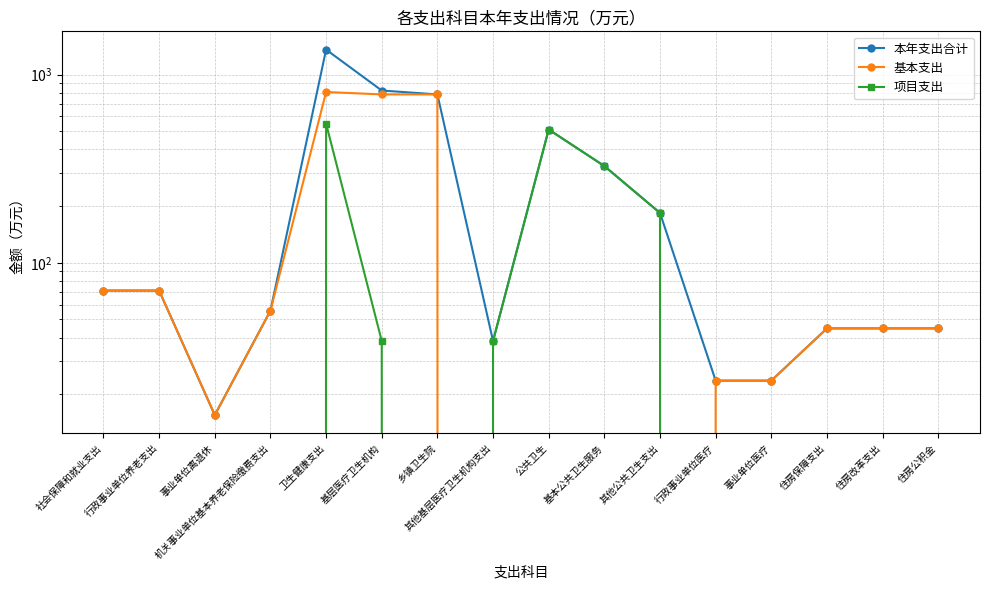

At which category is the sum across all series the highest?

卫生健康支出